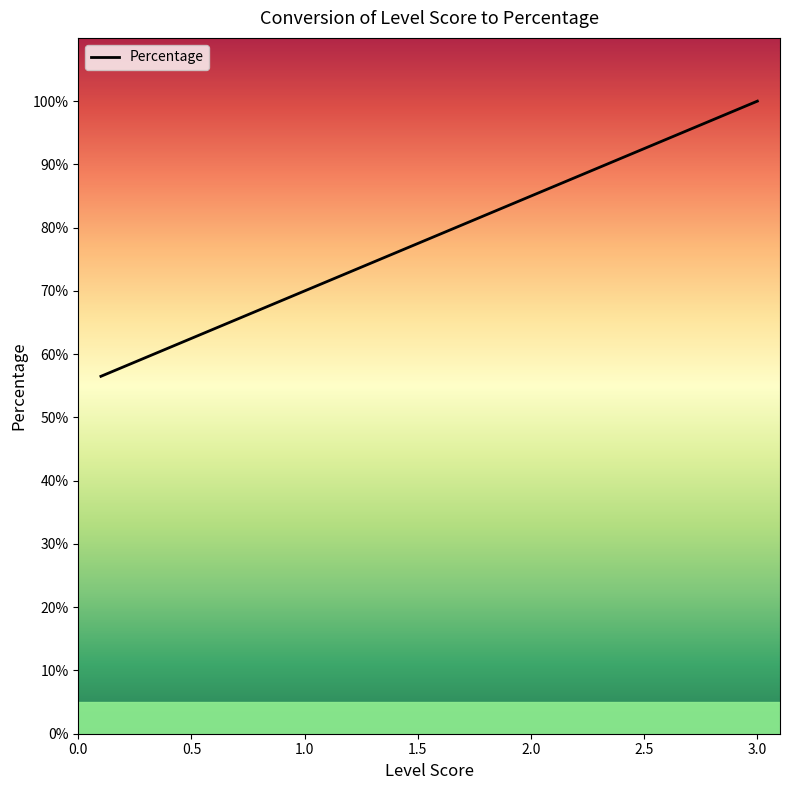

What is the maximum value shown in the chart?

100.0